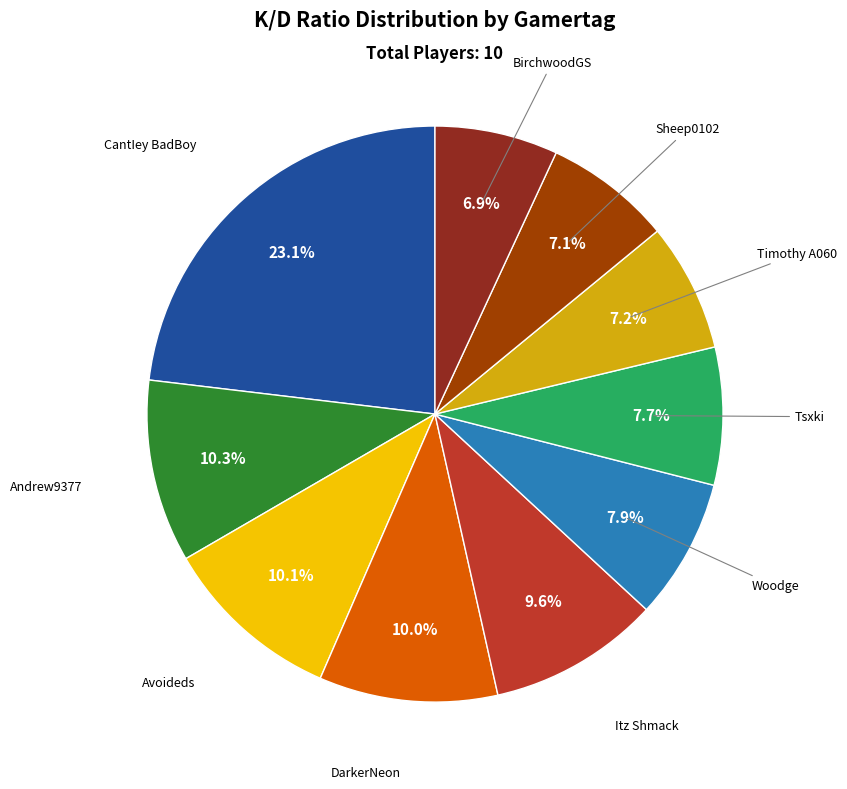

Is there a majority slice in this chart?

No